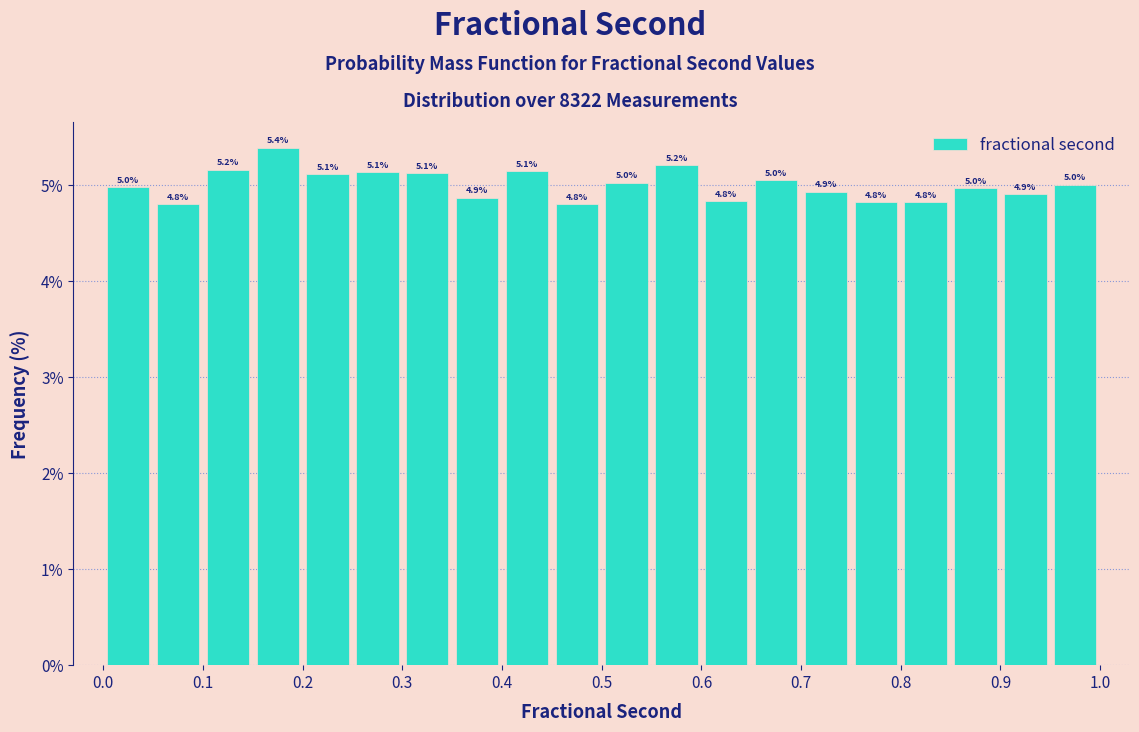

Which range on the x-axis has the tallest bar?

0.15 to 0.20